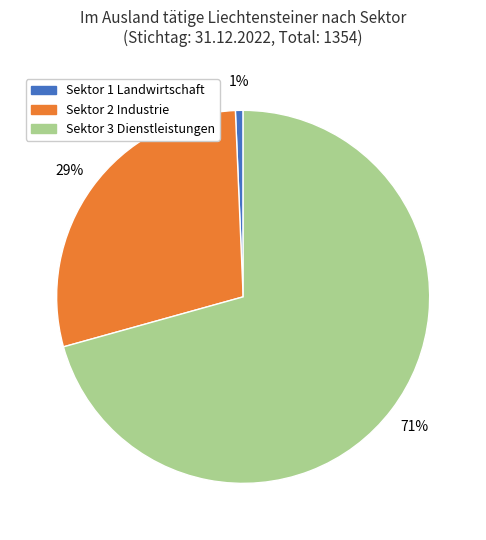

Which category has the smallest portion of the pie?

Sektor 1 Landwirtschaft